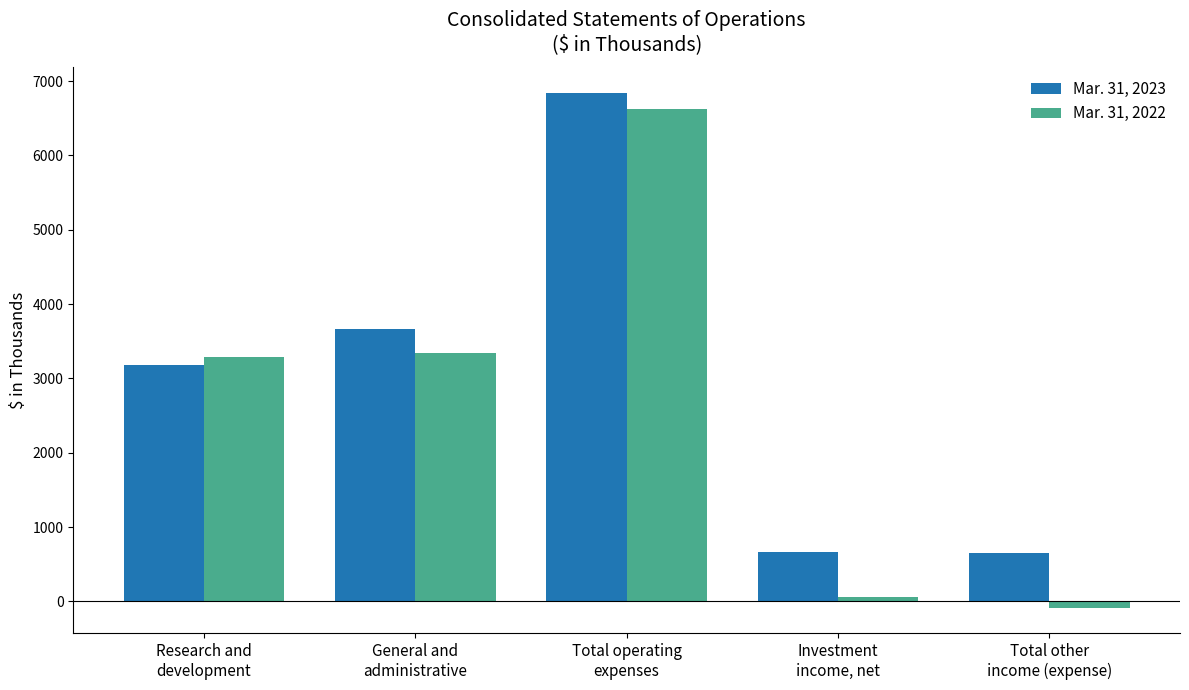

How many values in Mar. 31, 2022 are above zero?

4